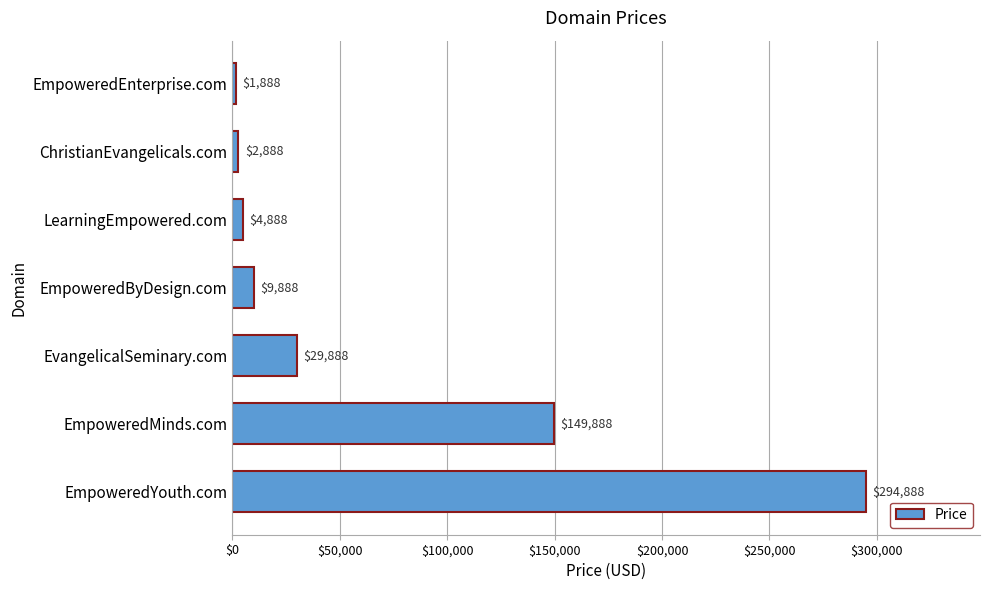

What is the maximum value shown in the chart?

294888